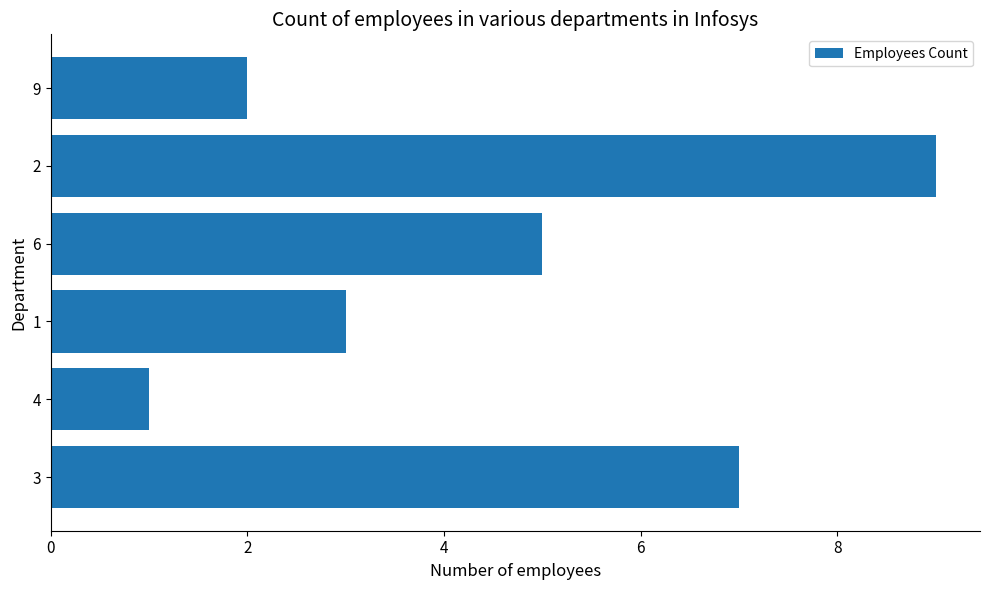

What is the difference between the maximum and minimum values?

8